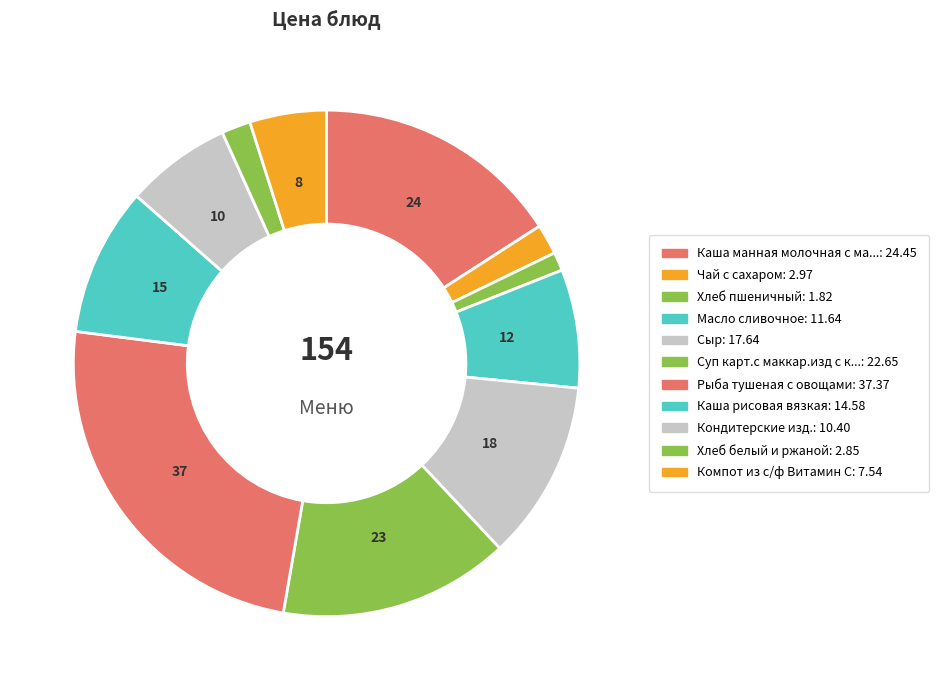

Count the number of slices in the pie.

11